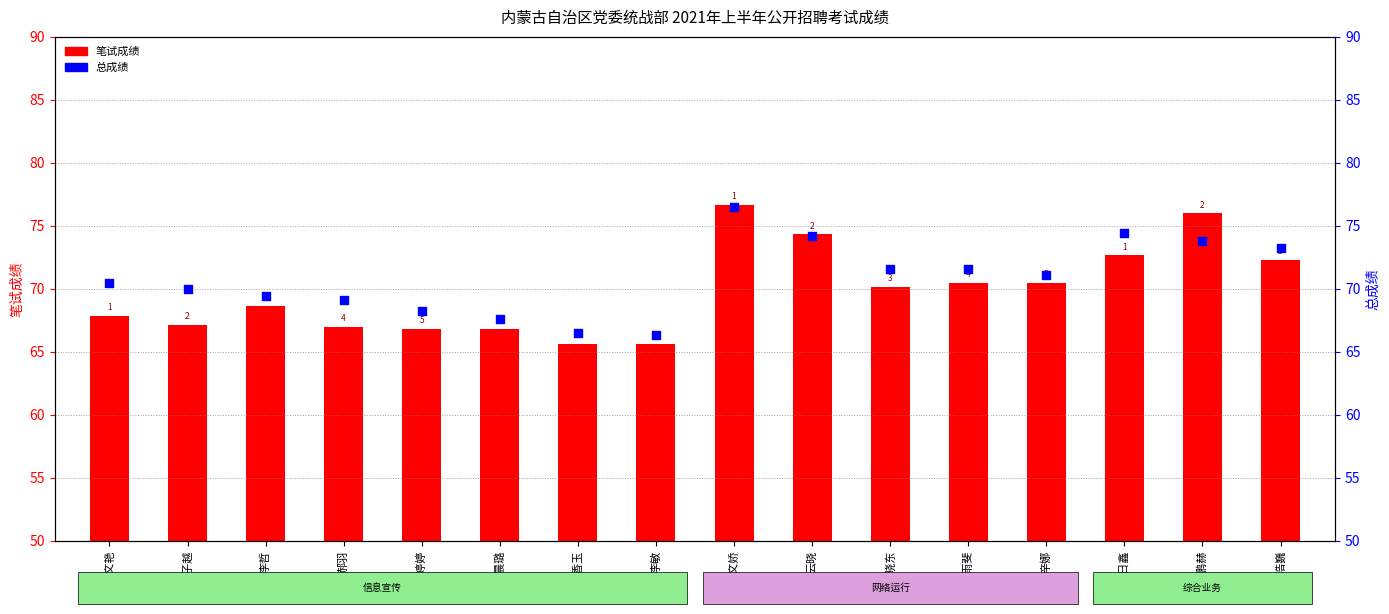

What are all the series names shown in the legend?

笔试成绩, 总成绩